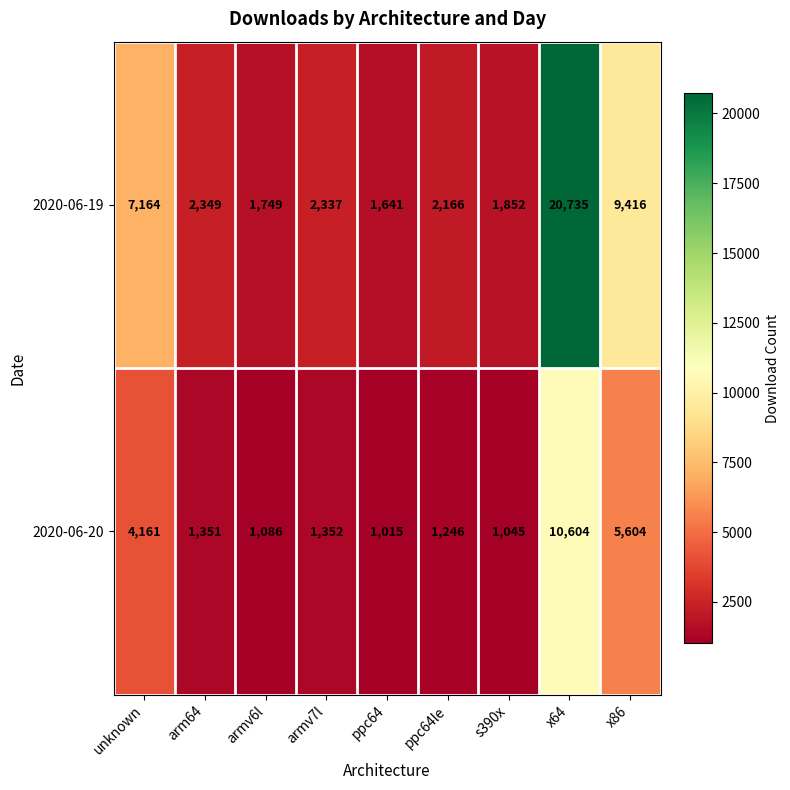

Is the value of 2020-06-19 at unknown greater than the value of 2020-06-20 at unknown?

Yes